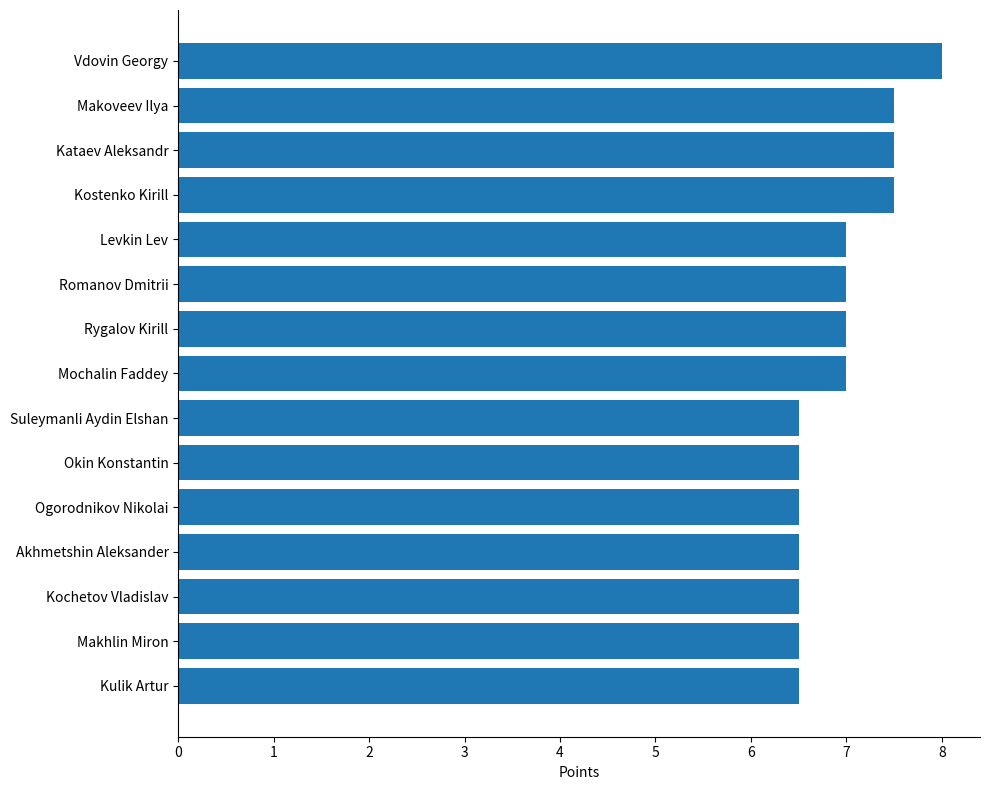

What is the average value?

6.9